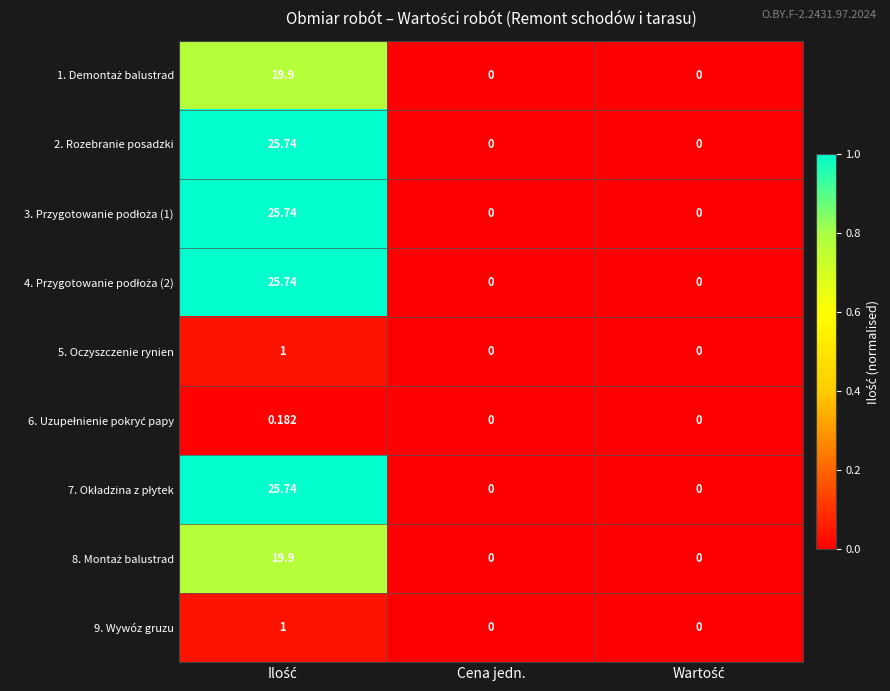

How many distinct data groups are displayed?

9